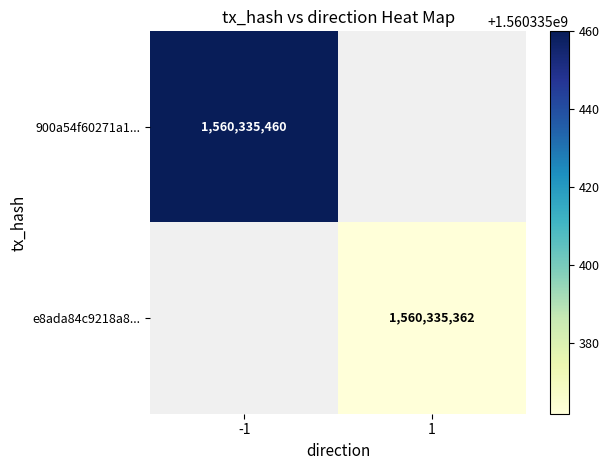

Between 0 and 1, which is larger?

1